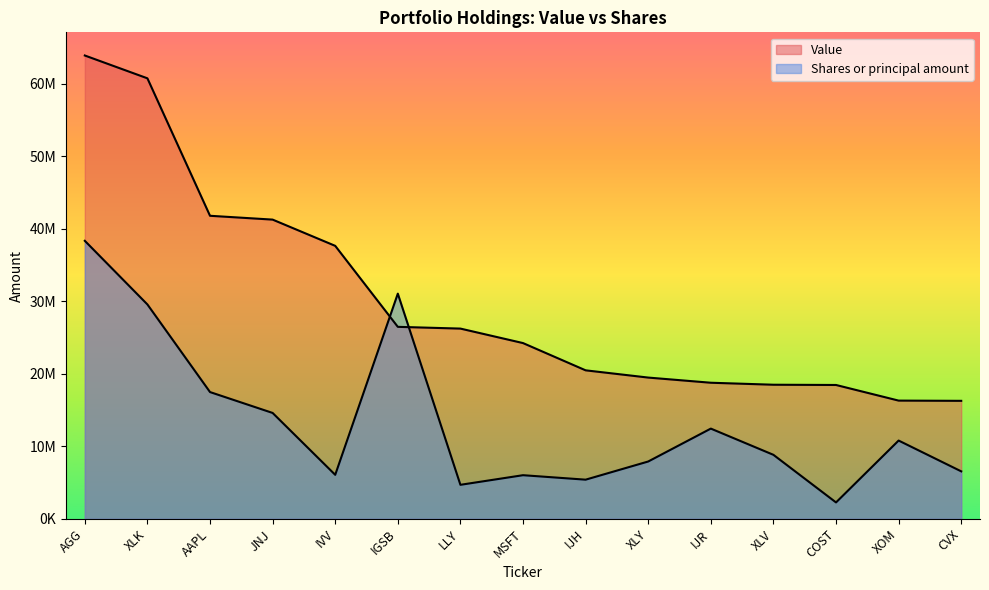

True or false: Value has more than 0 interior local peaks.

False